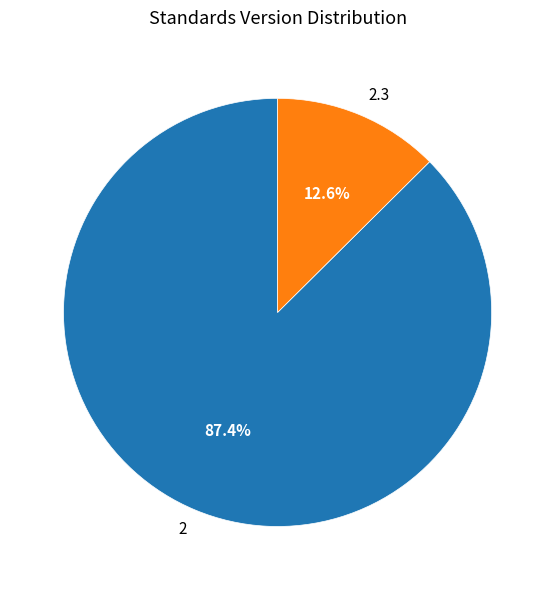

Is there a majority slice in this chart?

Yes